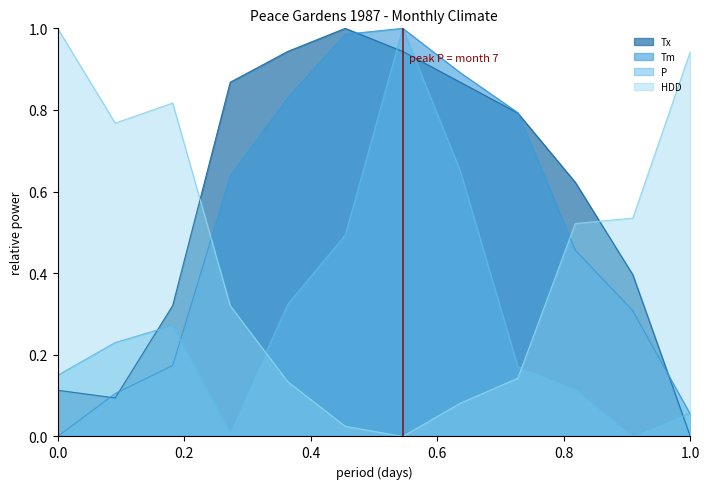

Where is HDD nearest to the value 0?

7